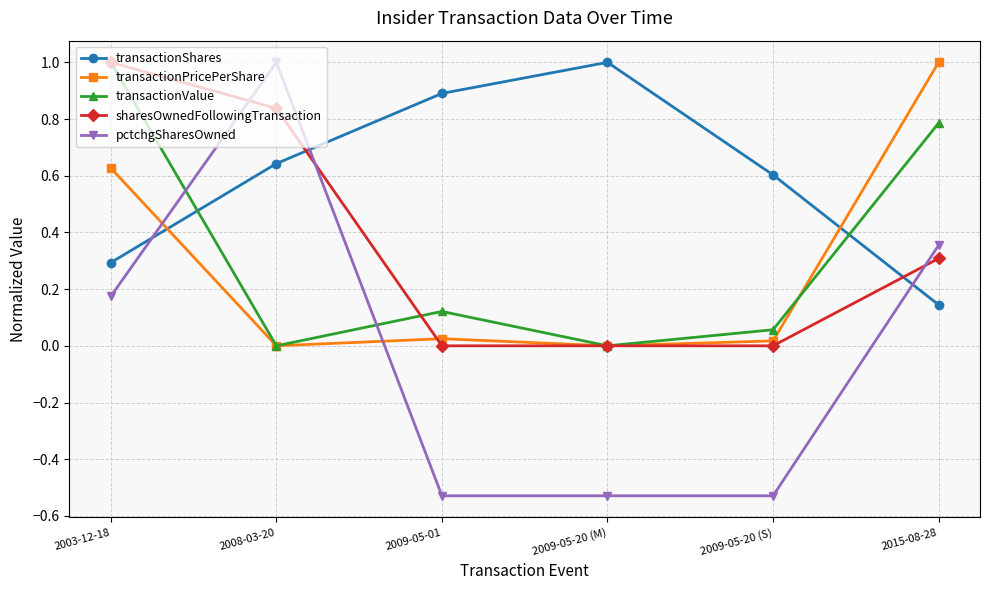

At which category is the sum across all series the highest?

2003-12-18